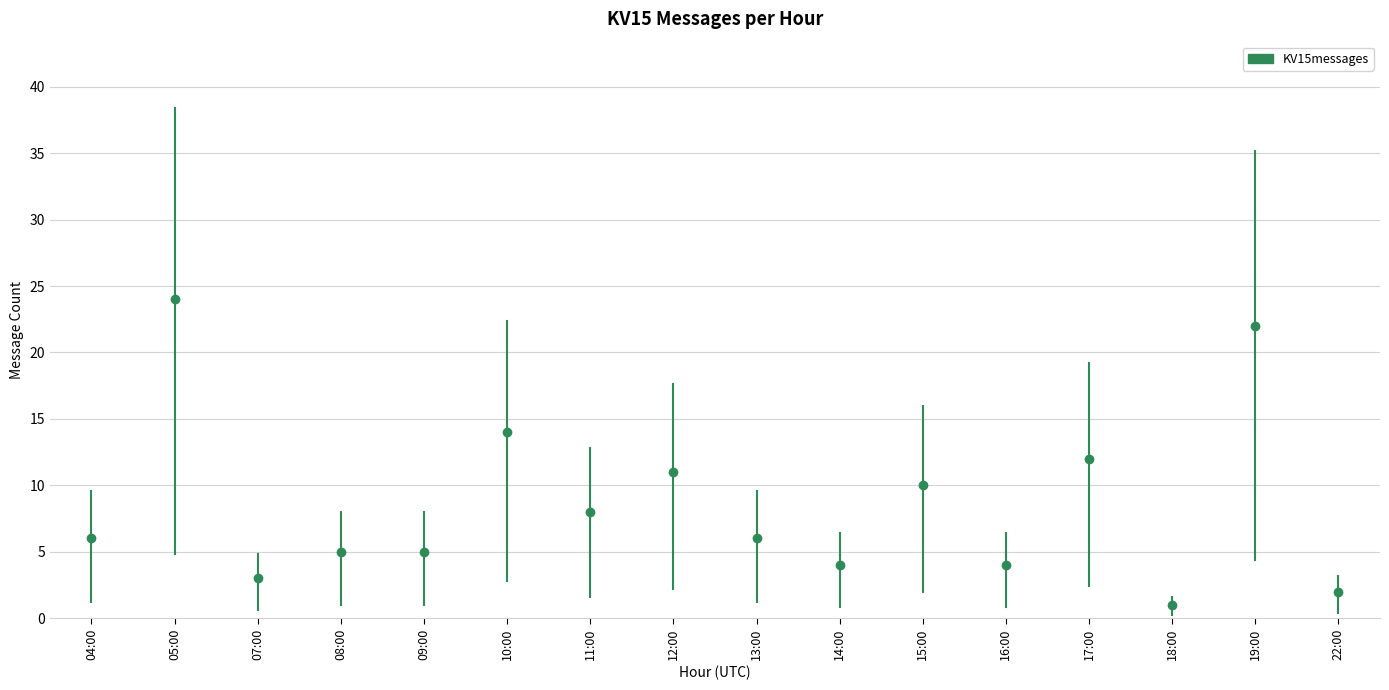

What is the average value?

9